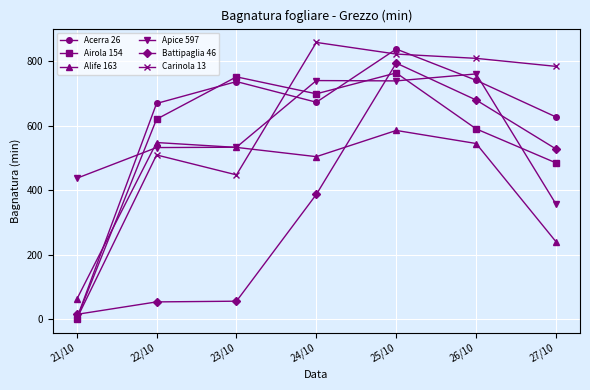

At which category does the chart reach its peak across all series?

24/10